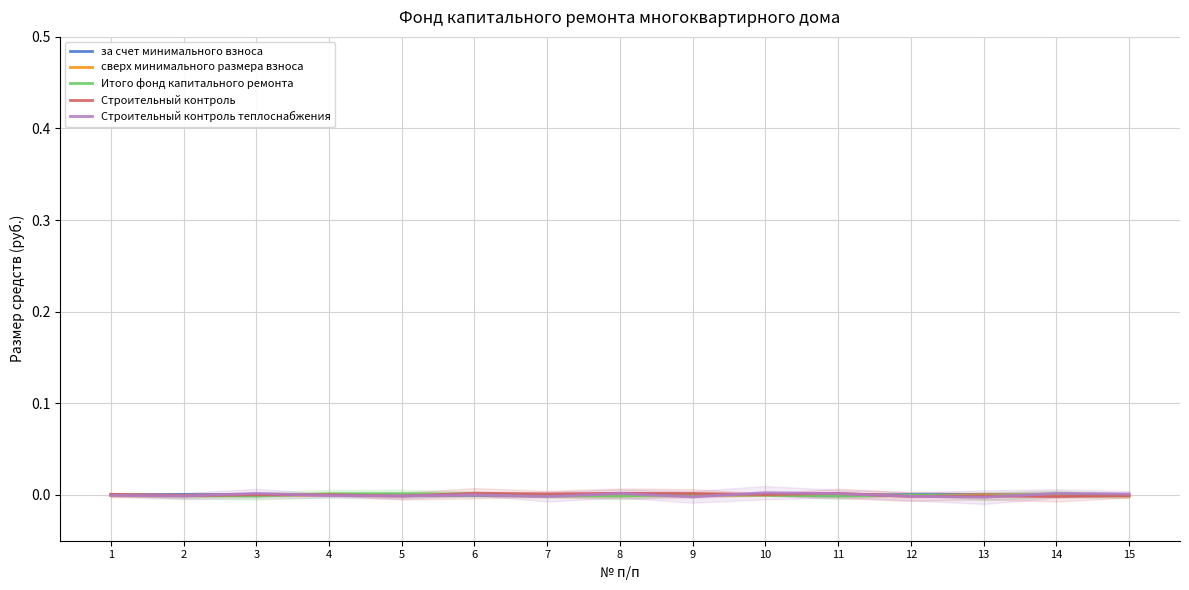

Reading left to right, transcribe all the data shown in this chart.

за счет минимального взноса: 1=-0.0	2=0.0	3=0.0	4=0.0	5=-0.0	6=-0.0	7=-0.0	8=0.0	9=0.0	10=0.0	11=-0.0	12=0.0	13=0.0	14=-0.0	15=-0.0
сверх минимального размера взноса: 1=-0.0	2=-0.0	3=0.0	4=-0.0	5=-0.0	6=0.0	7=-0.0	8=-0.0	9=-0.0	10=-0.0	11=0.0	12=-0.0	13=0.0	14=0.0	15=-0.0
Итого фонд капитального ремонта: 1=0.0	2=-0.0	3=-0.0	4=0.0	5=0.0	6=0.0	7=-0.0	8=-0.0	9=0.0	10=-0.0	11=-0.0	12=-0.0	13=-0.0	14=0.0	15=-0.0
Строительный контроль: 1=0.0	2=-0.0	3=0.0	4=0.0	5=-0.0	6=0.0	7=0.0	8=0.0	9=0.0	10=0.0	11=0.0	12=-0.0	13=-0.0	14=-0.0	15=-0.0
Строительный контроль теплоснабжения: 1=-0.0	2=-0.0	3=0.0	4=-0.0	5=-0.0	6=0.0	7=-0.0	8=0.0	9=-0.0	10=0.0	11=0.0	12=-0.0	13=-0.0	14=0.0	15=0.0